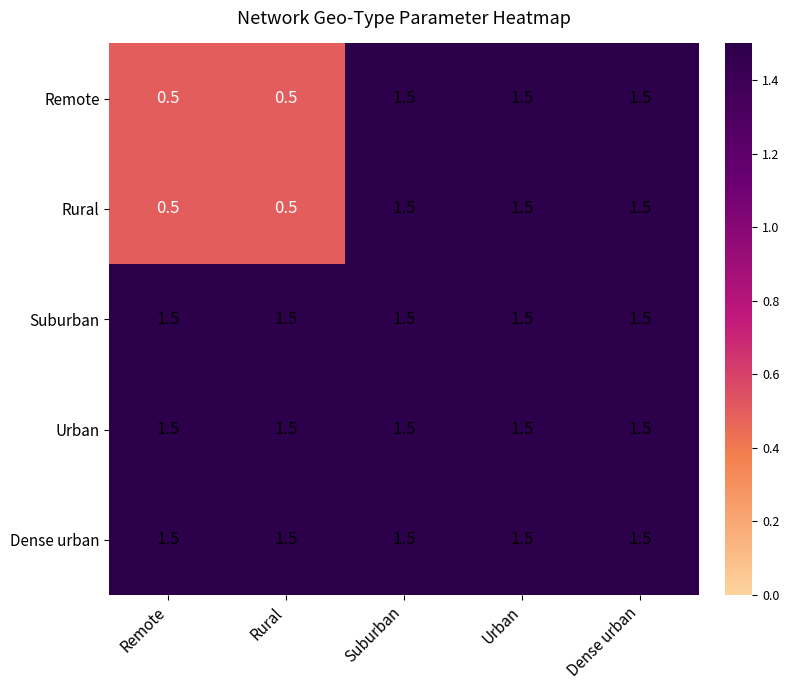

What is the greatest value displayed?

1.5